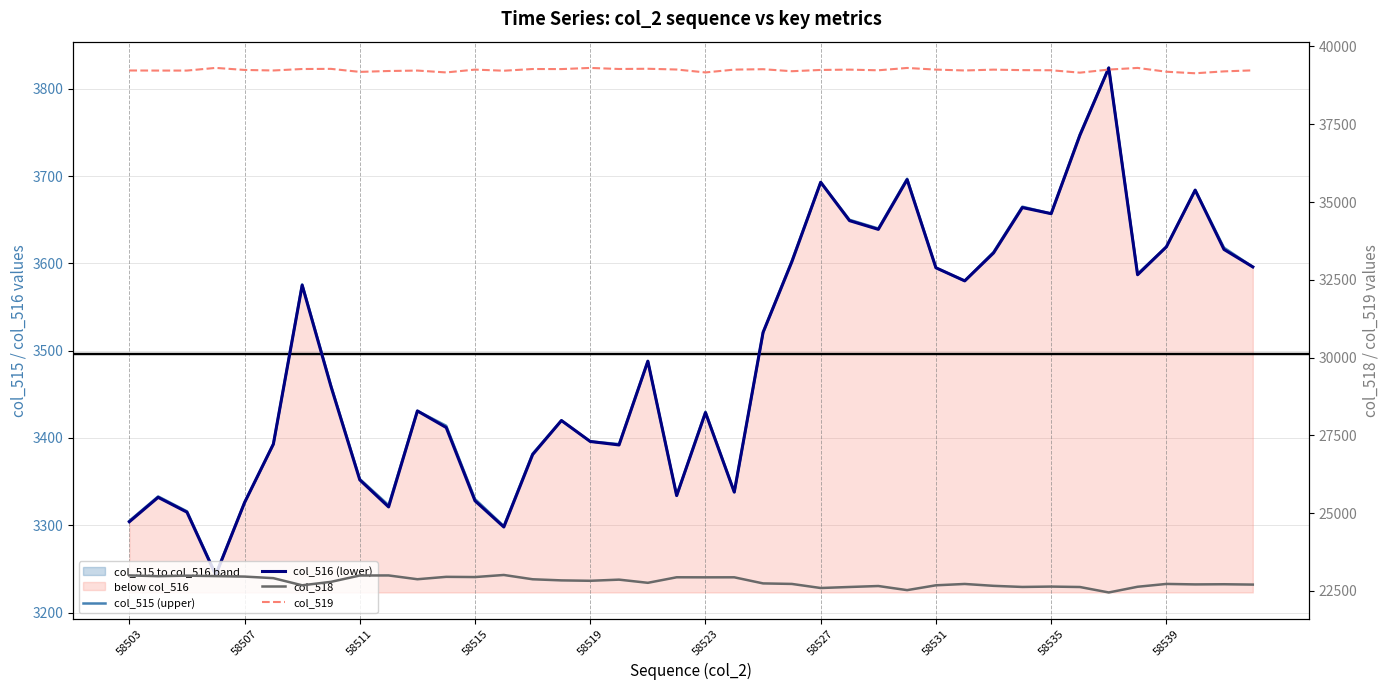

True or false: col_516 (lower) has more than 2 interior local peaks.

True